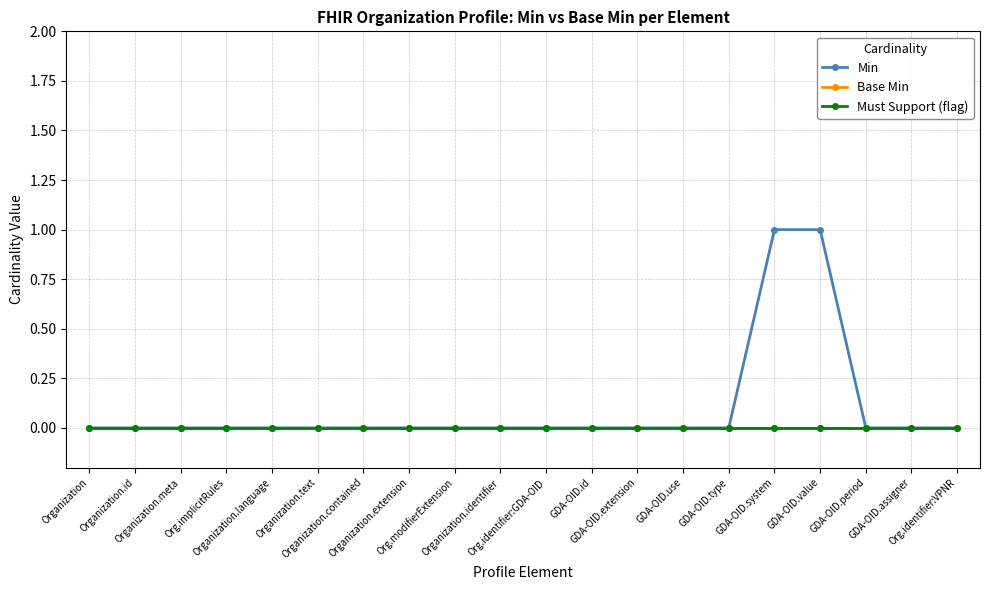

Which series has the largest total across all categories?

Min